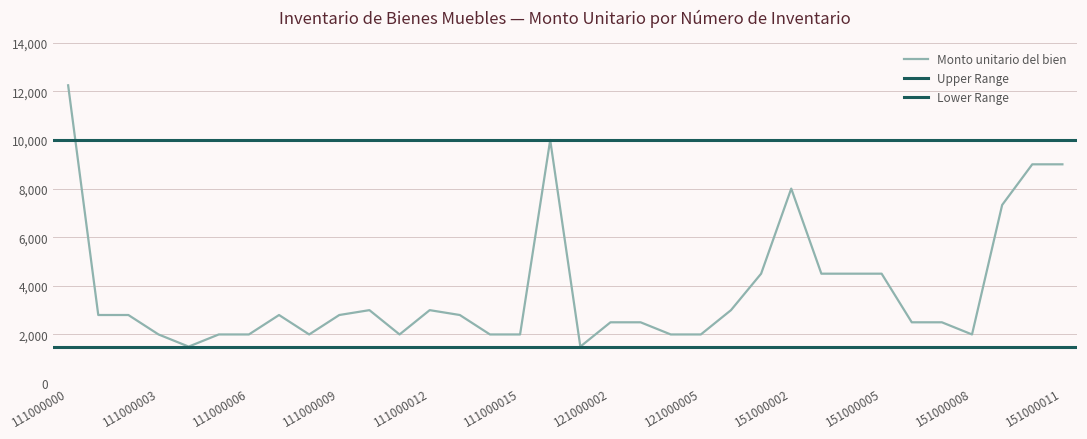

Is the value of Lower Range at 111000011 greater than the value of Monto unitario del bien at 111000010?

No